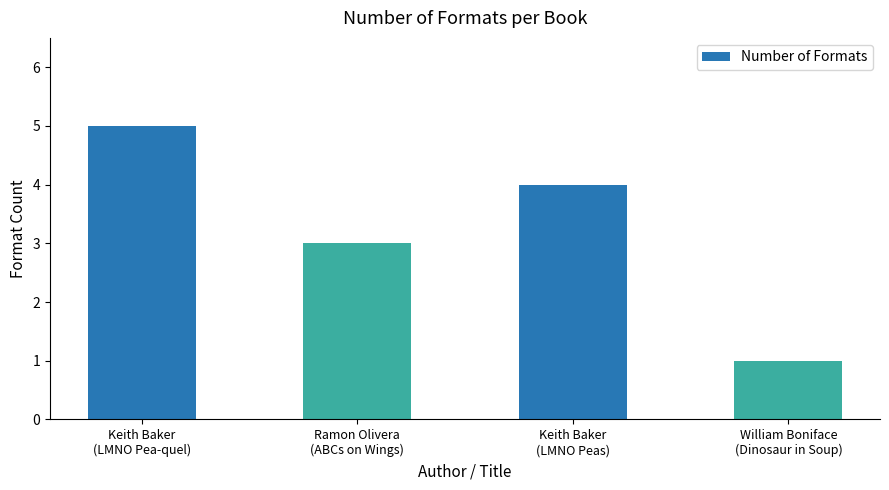

What is the sum of all values?

13